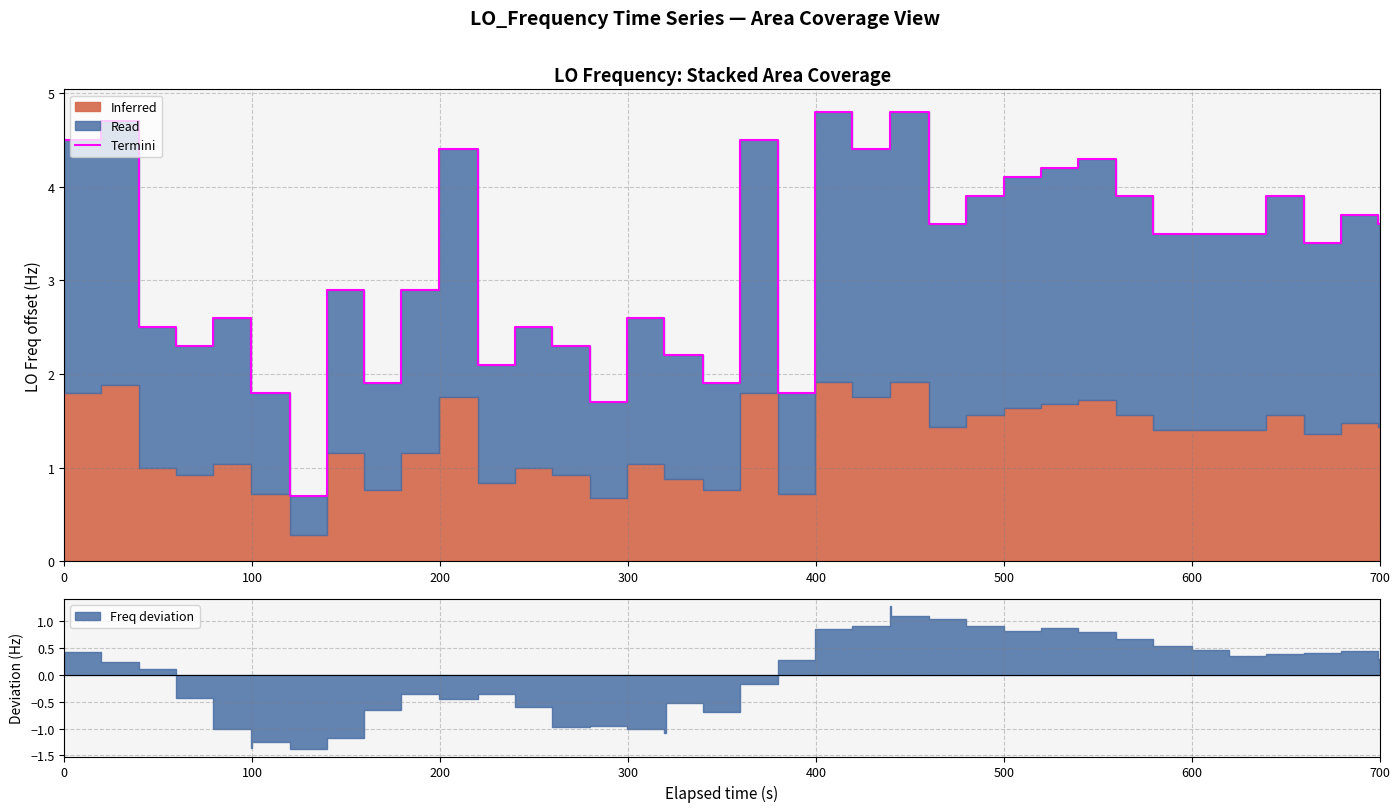

Does the chart display data point markers on the line(s)?

No